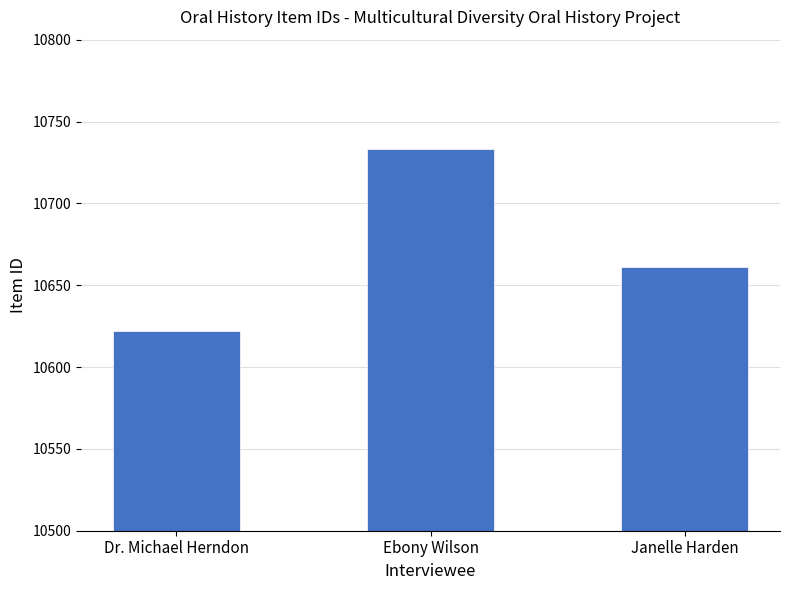

What is the label of the 3rd bar from the left?

Janelle Harden